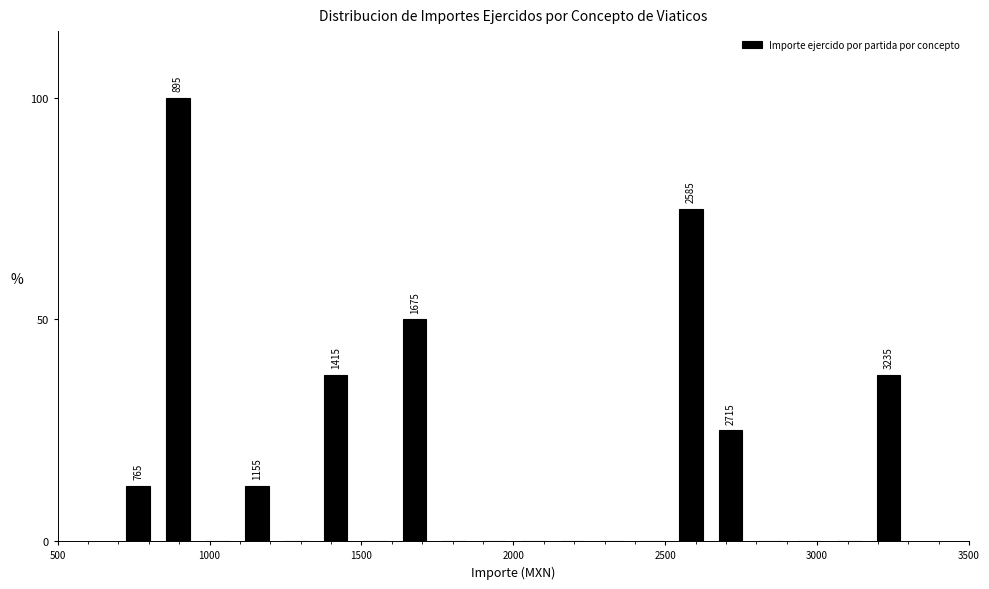

Read against the x-axis, roughly where is the centre of the tallest bar?

900